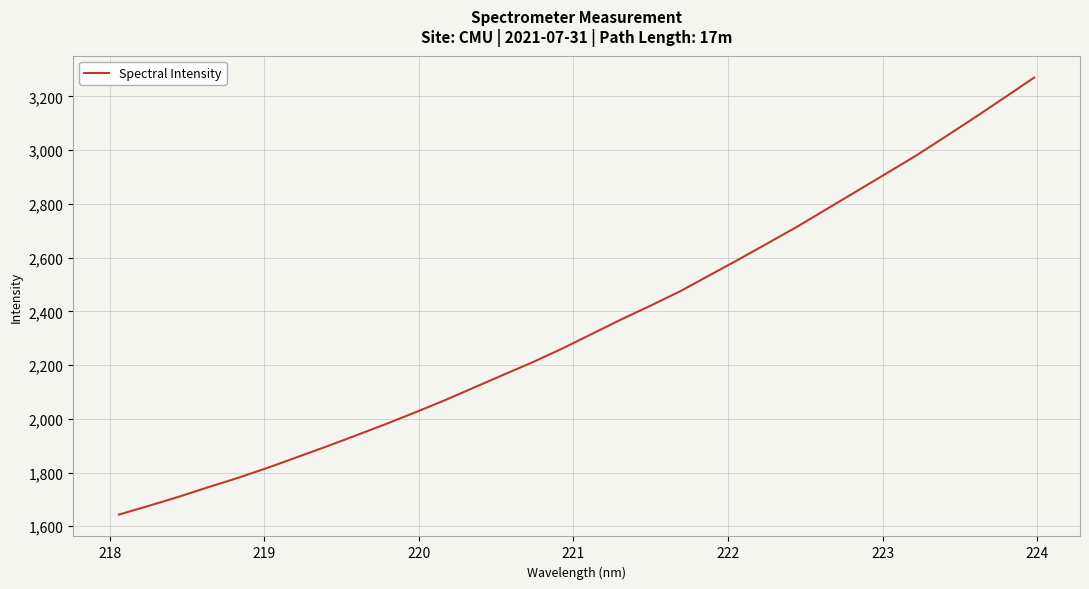

What is the smallest value displayed?

1643.3